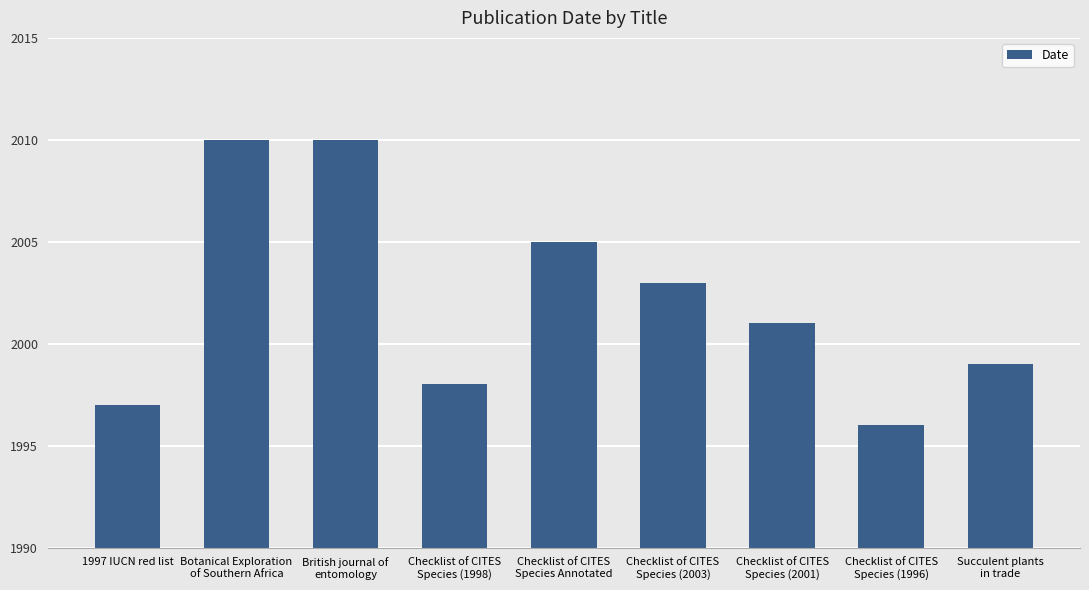

The chart shows a value of 885 at British journal of
entomology. True or false?

False